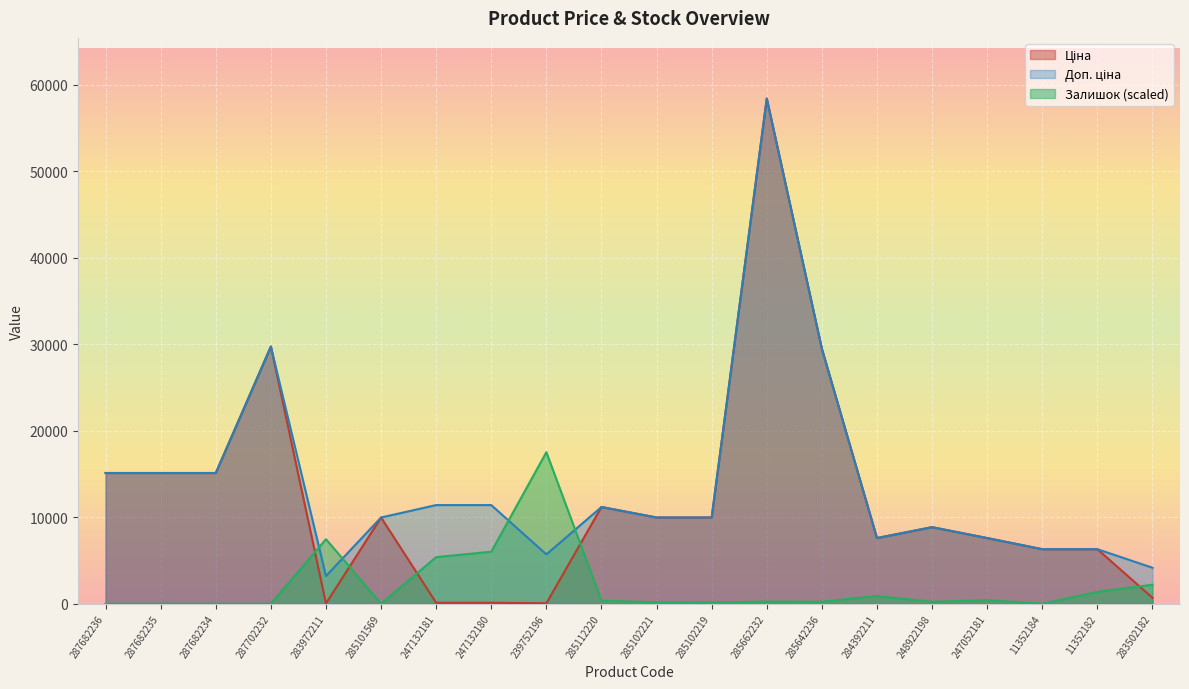

List the labels in order of Залишок value, largest first.

239752196, 283972211, 247132180, 247132181, 283502182, 11352182, 284392211, 247052181, 285112220, 285662232, 285642236, 248922198, 285102221, 285102219, 287682236, 287682235, 287682234, 287702232, 285101569, 11352184